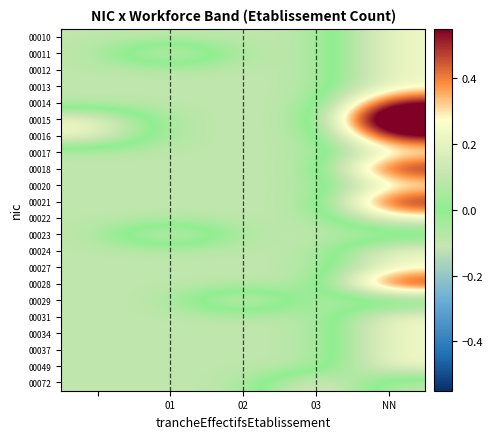

At which category is the sum across all series the highest?

NN